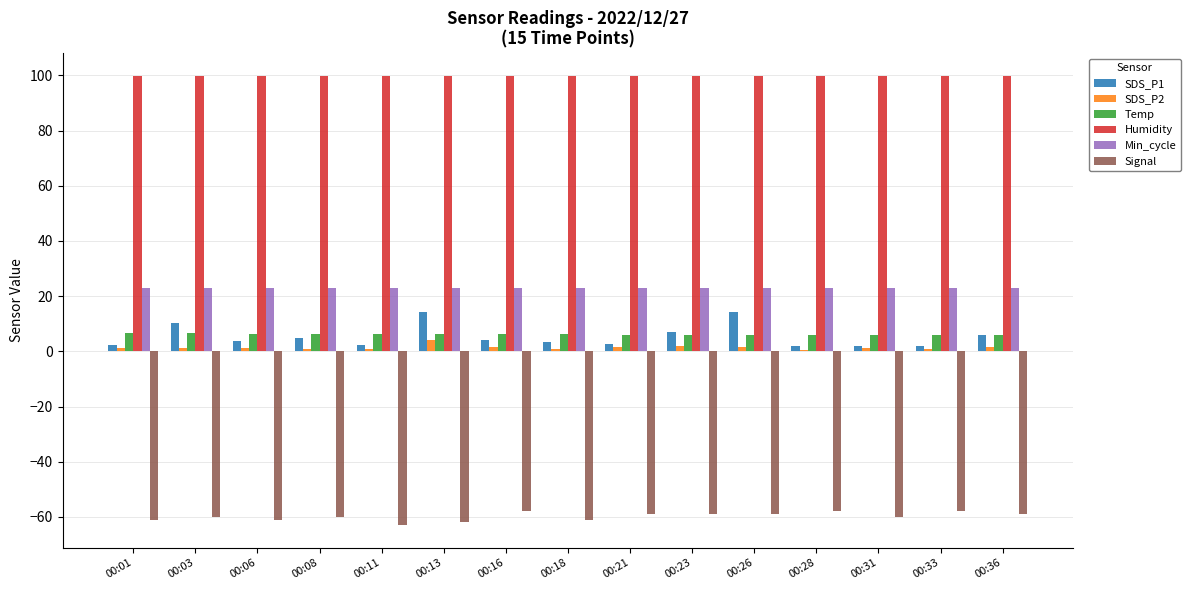

What is the total value across all series at 00:08?

75.0